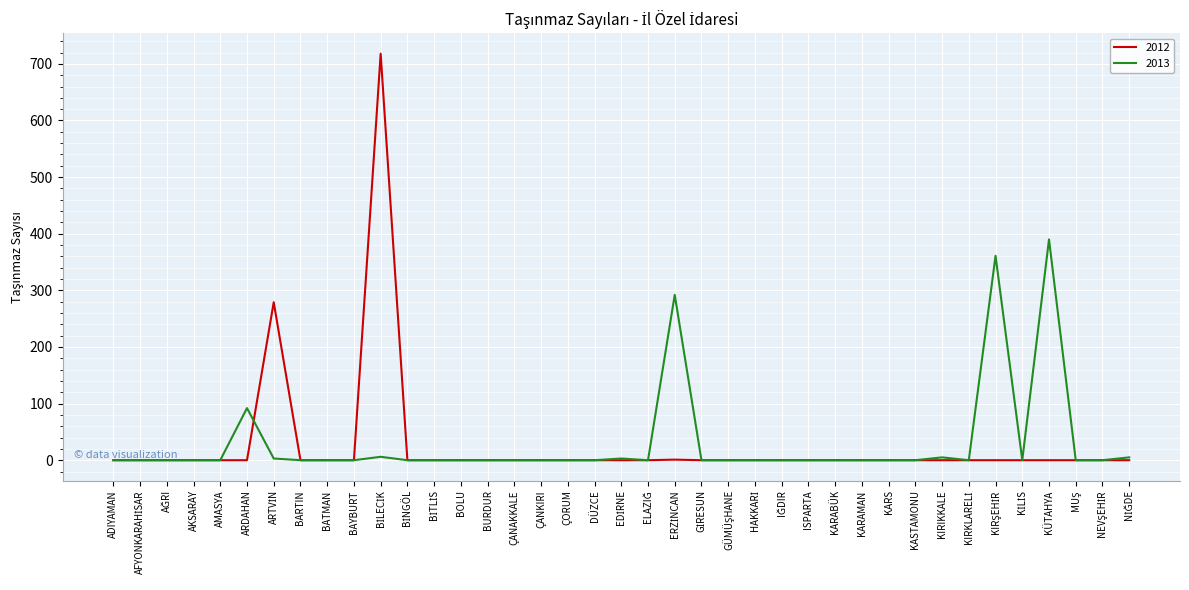

At which label does 2013 reach its peak?

KÜTAHYA